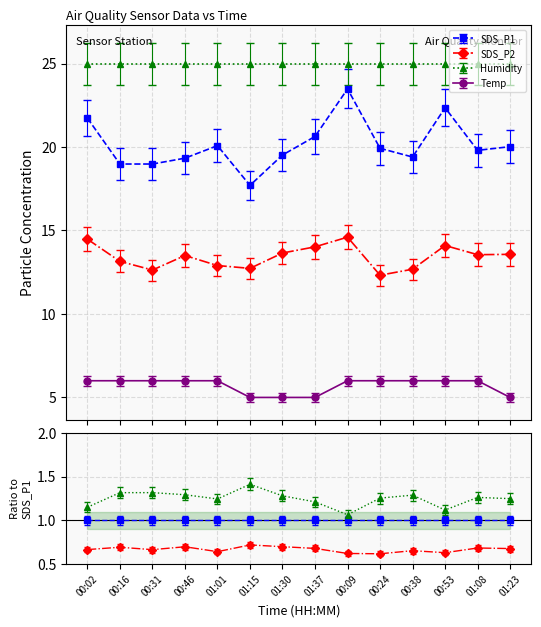

True or false: SDS_P2 and Temp intersect in this chart.

False